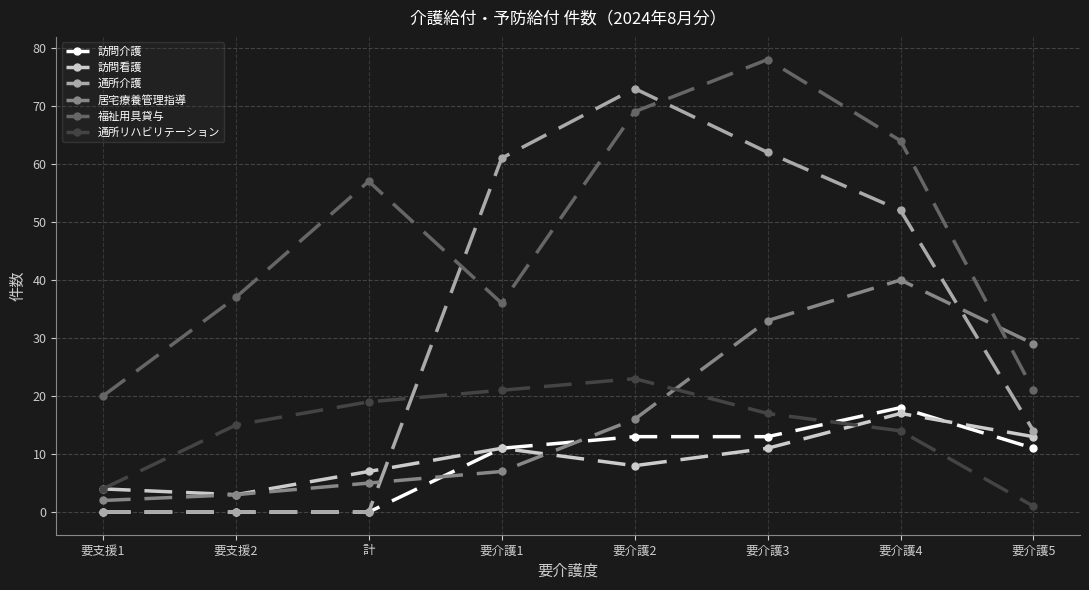

Which series changed the most between 要支援1 and 要介護3?

通所介護